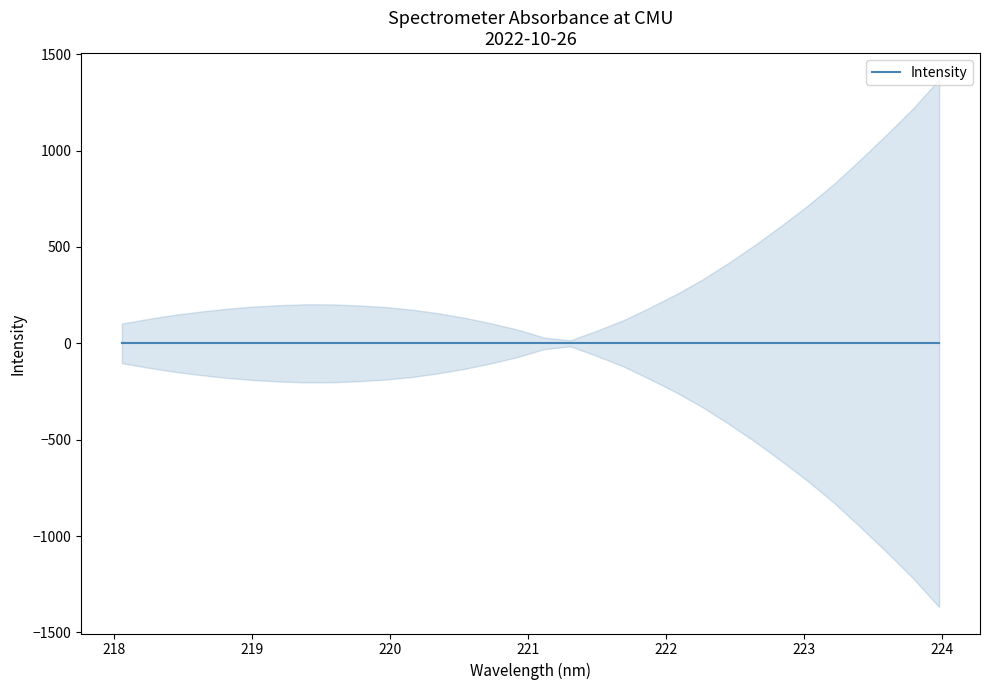

Is the value of x at 12 greater than the value of y at 0?

No